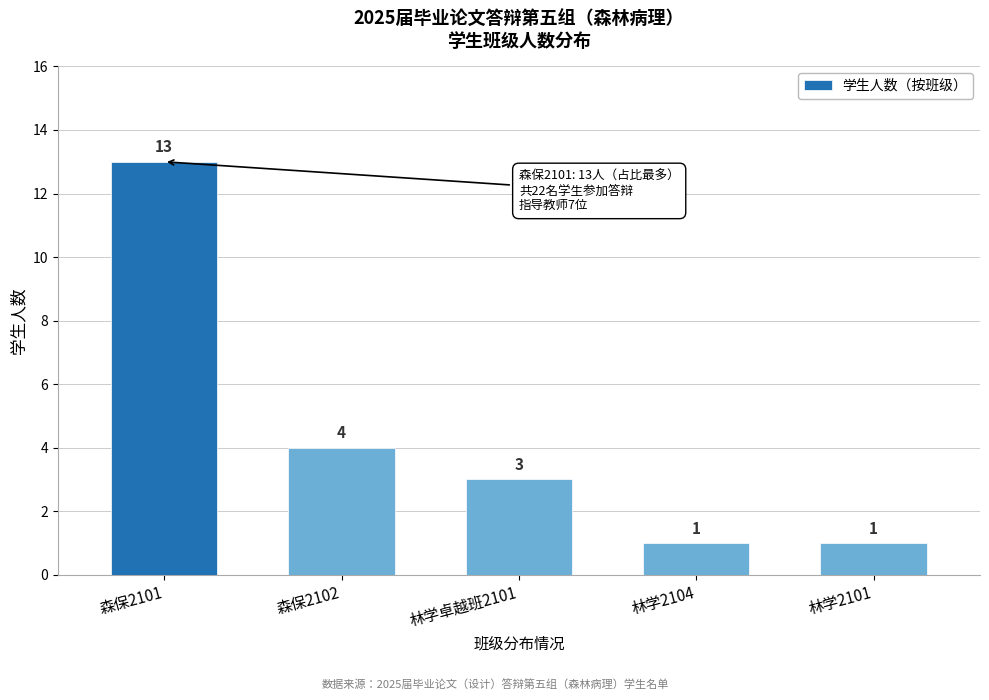

Reading left to right, what are all the values shown in this chart?

13	4	3	1	1